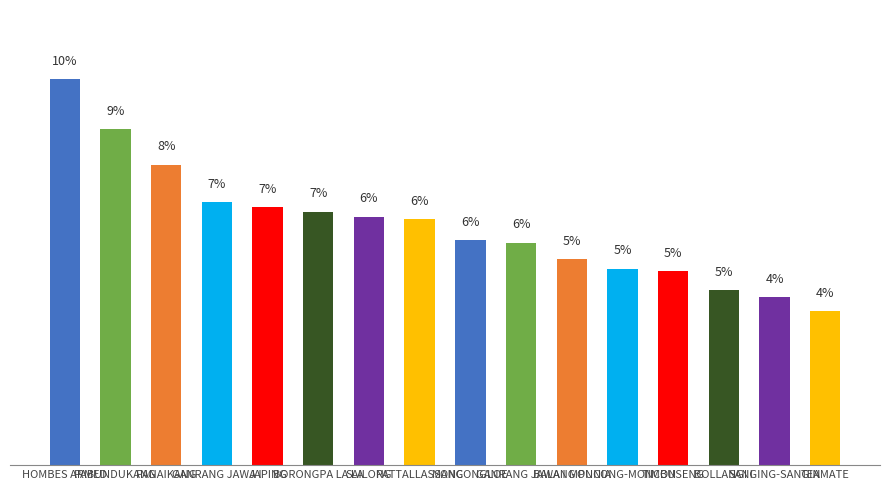

True or false: the data shows 9.0 at MONCONGLOE.

False